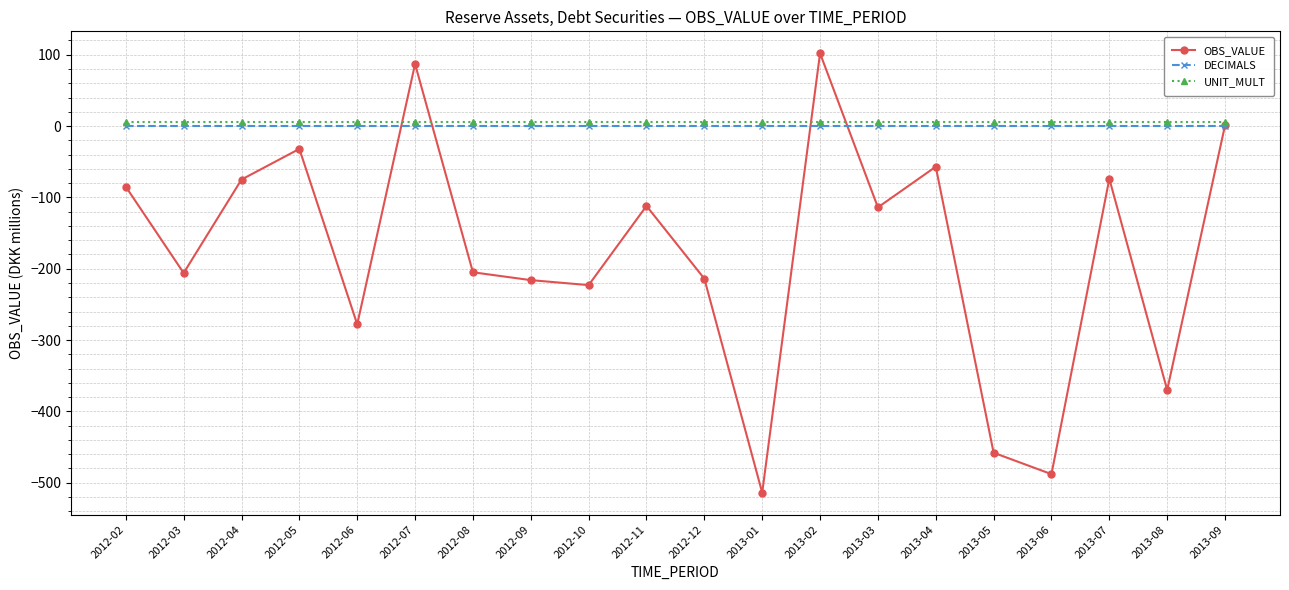

How many data points in OBS_VALUE are above -114?

9